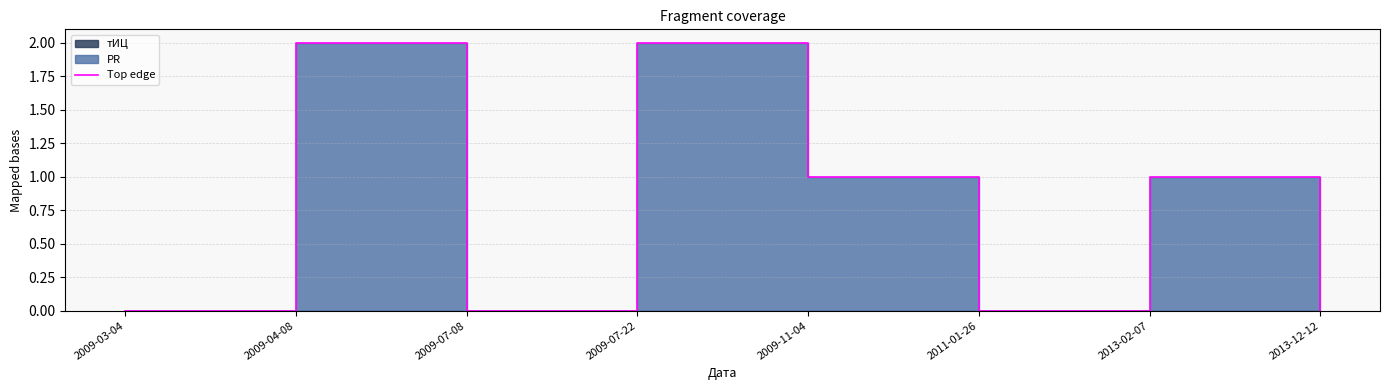

Does the chart have visible grid lines?

Yes